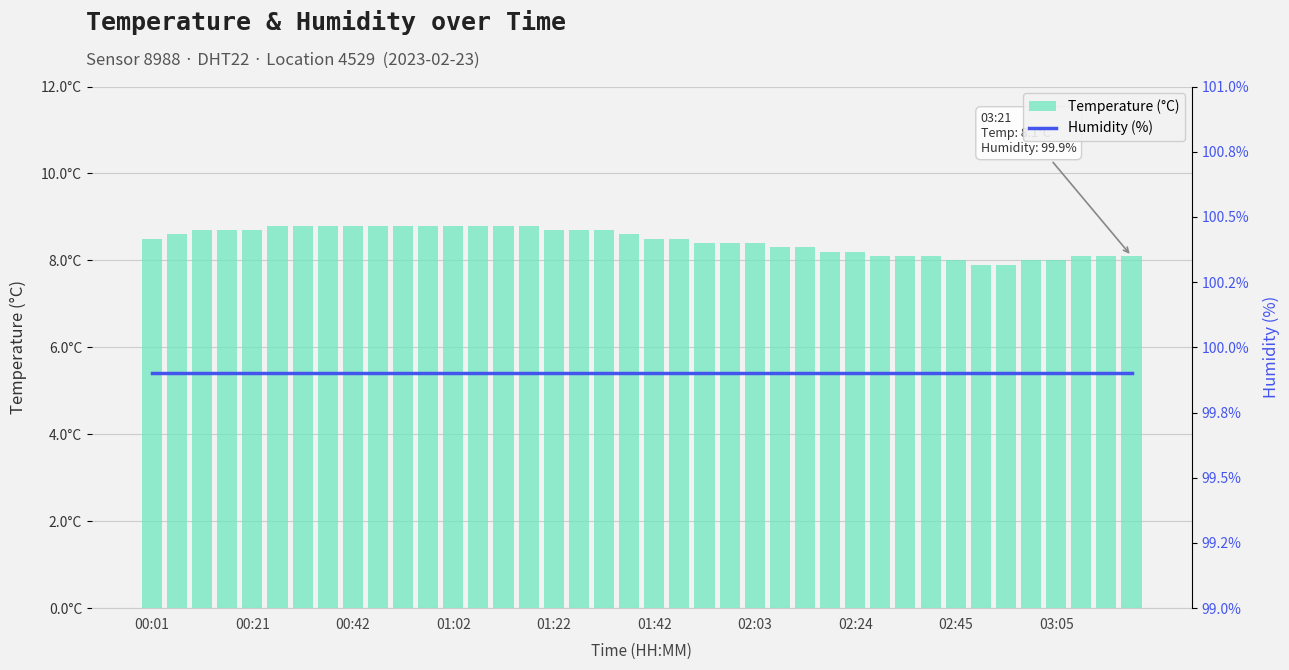

At which label does Temperature (°C) first exceed 8?

00:01